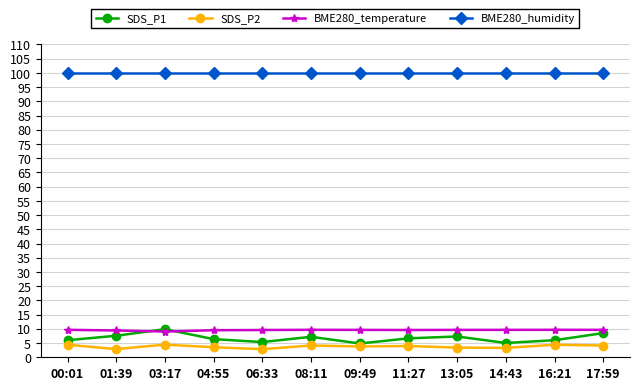

What is the label of the 12th point from the left?

17:59